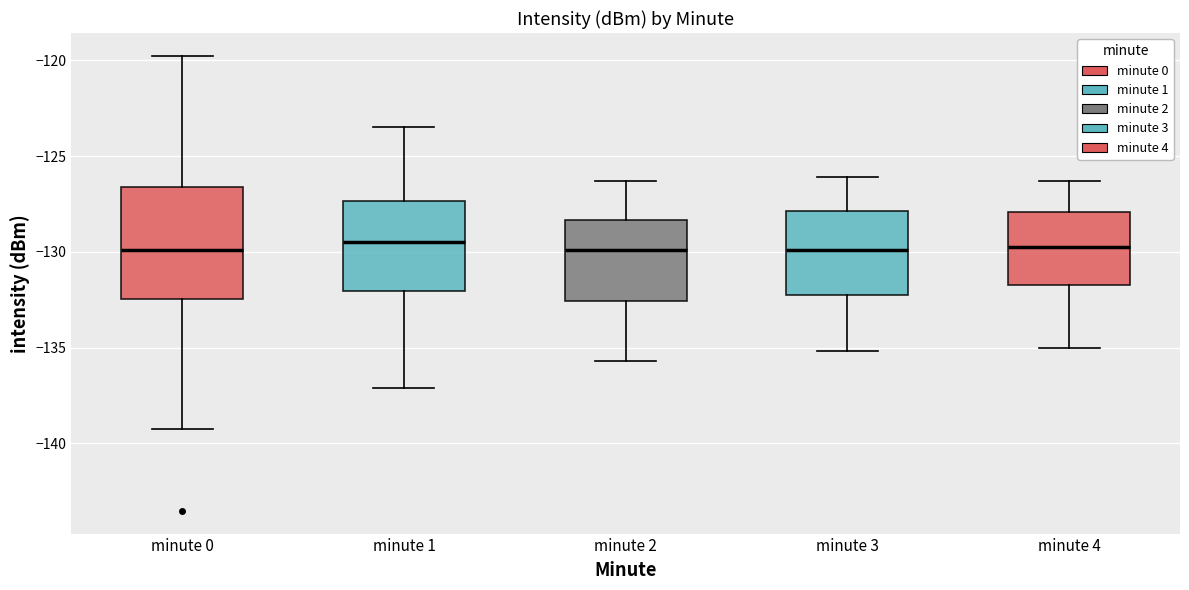

Which box is the tallest, from its lower edge to its upper edge?

minute 0